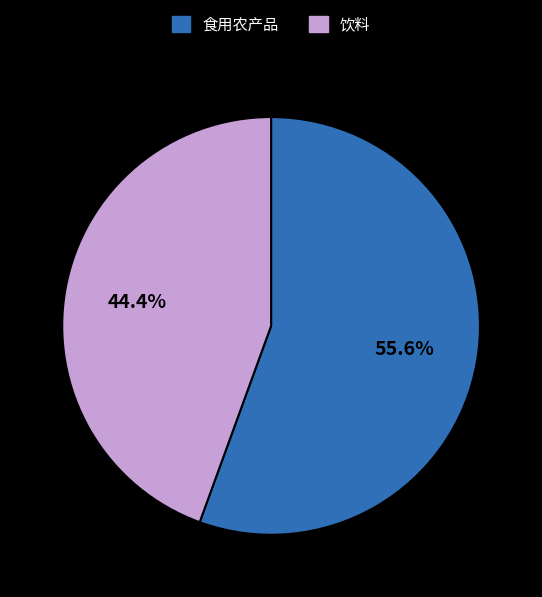

To the nearest percent, what is the combined percentage of 食用农产品 and 饮料?

100%